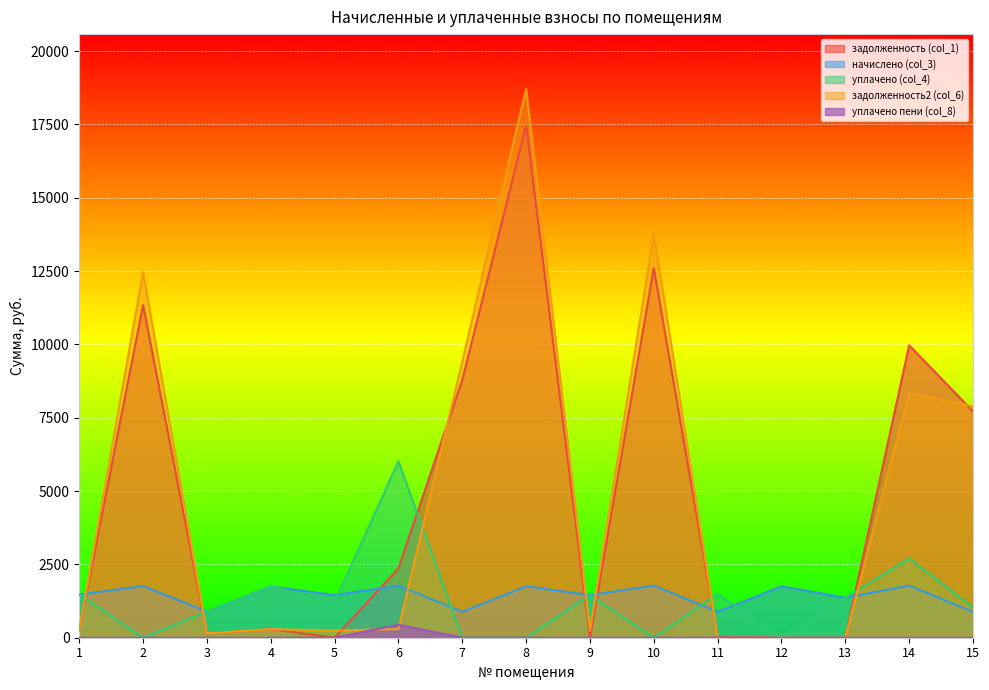

Which series has the largest total across all categories?

задолженность2 (col_6)